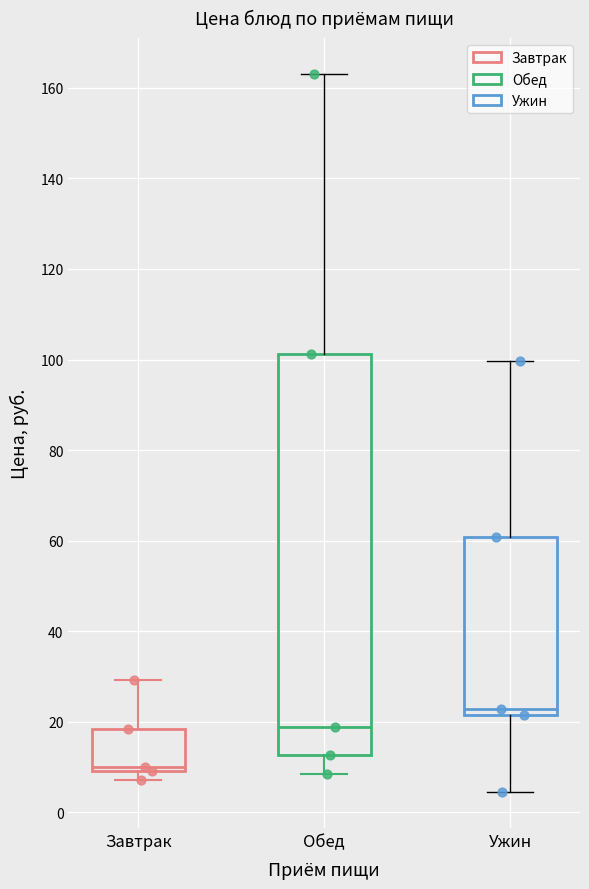

Which box's median line is the lowest?

Завтрак